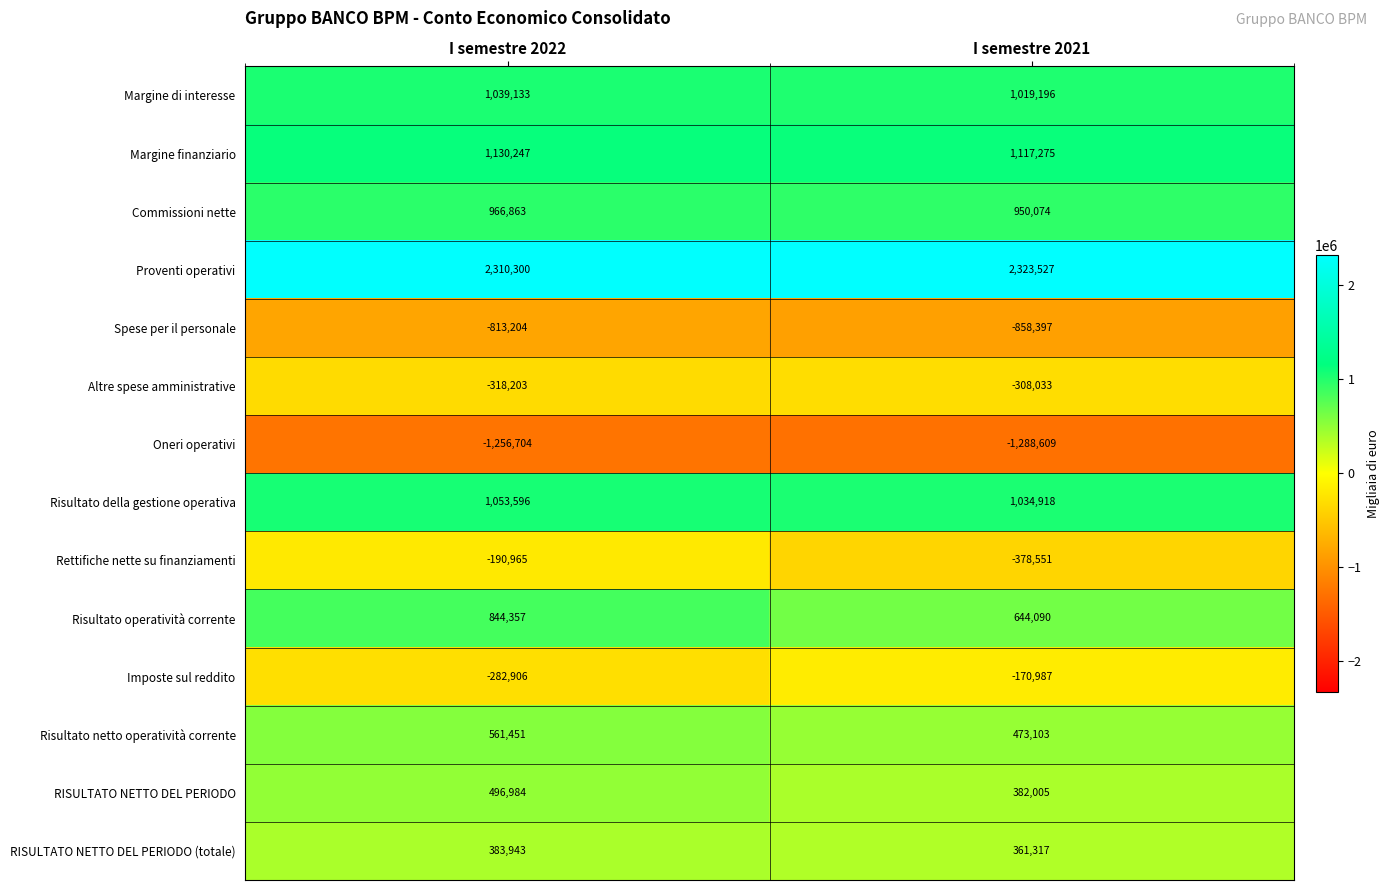

Reading left to right, what are all the values shown in this chart?

Margine di interesse: 1039133	1019196
Margine finanziario: 1130247	1117275
Commissioni nette: 966863	950074
Proventi operativi: 2310300	2323527
Spese per il personale: -813204	-858397
Altre spese amministrative: -318203	-308033
Oneri operativi: -1256704	-1288609
Risultato della gestione operativa: 1053596	1034918
Rettifiche nette su finanziamenti: -190965	-378551
Risultato operatività corrente: 844357	644090
Imposte sul reddito: -282906	-170987
Risultato netto operatività corrente: 561451	473103
RISULTATO NETTO DEL PERIODO: 496984	382005
RISULTATO NETTO DEL PERIODO (totale): 383943	361317